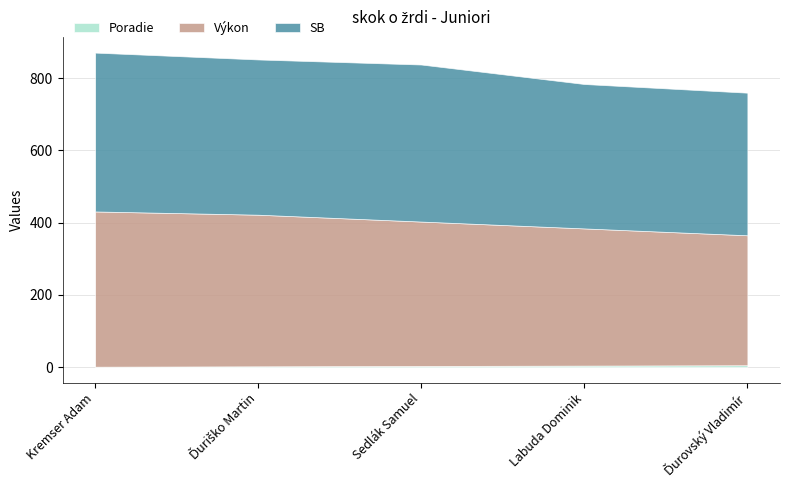

What is the sum of all Výkon values?

1990